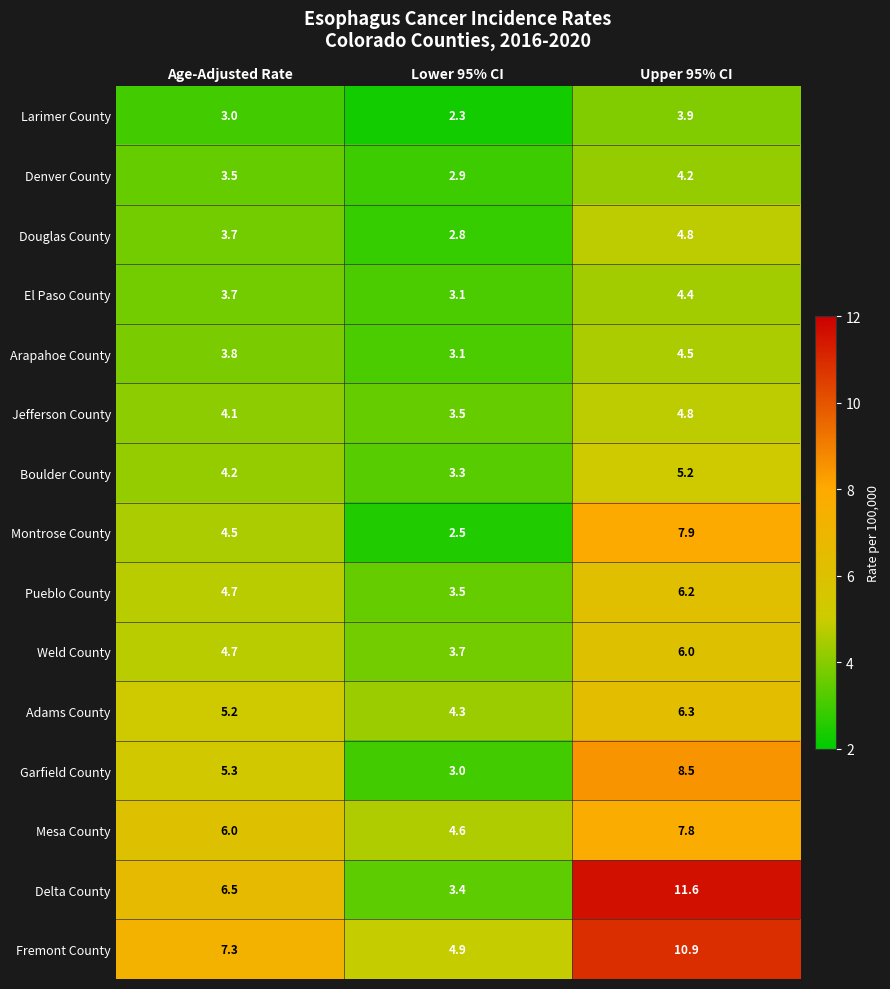

Is it true that Arapahoe County equals 4.5 at Upper 95% CI?

True